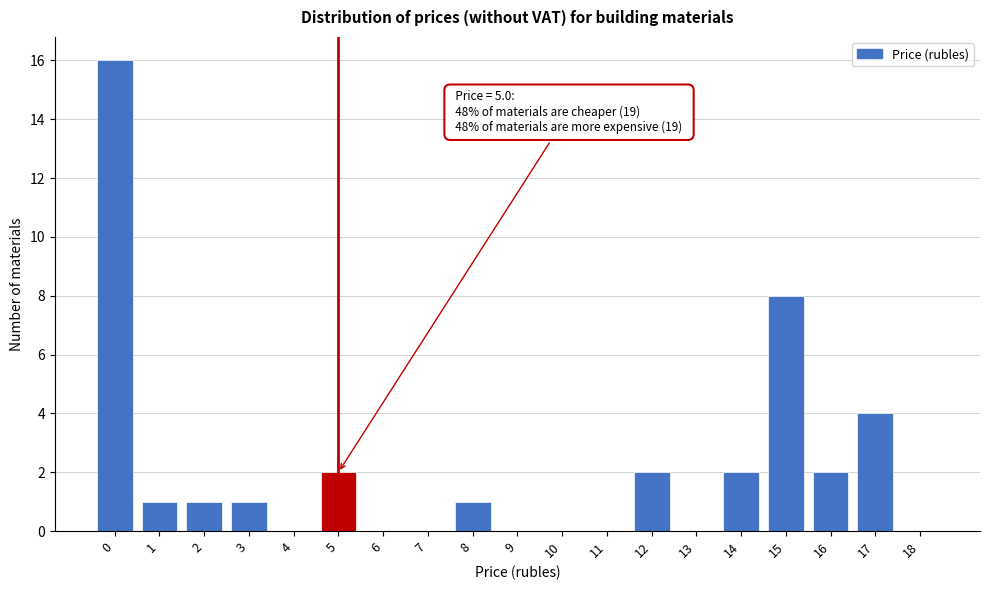

Reading left to right, extract all data points from this chart.

0=16	1=1	2=1	3=1	4=0	5=2	6=0	7=0	8=1	9=0	10=0	11=0	12=2	13=0	14=2	15=8	16=2	17=4	18=0